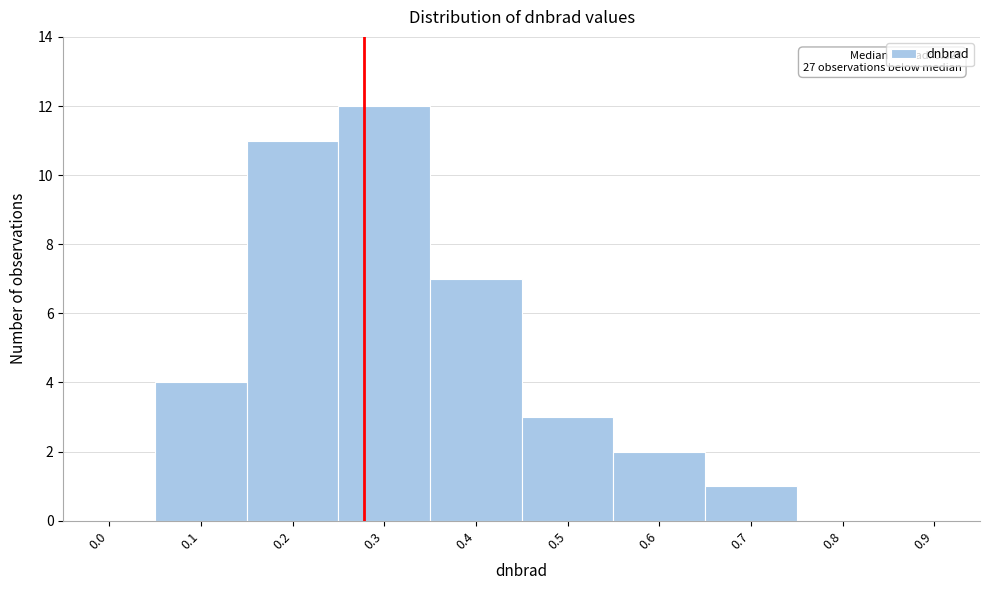

Reading left to right, what are all the values shown in this chart?

0.0=0	0.1=4	0.2=11	0.3=12	0.4=7	0.5=3	0.6=2	0.7=1	0.8=0	0.9=0